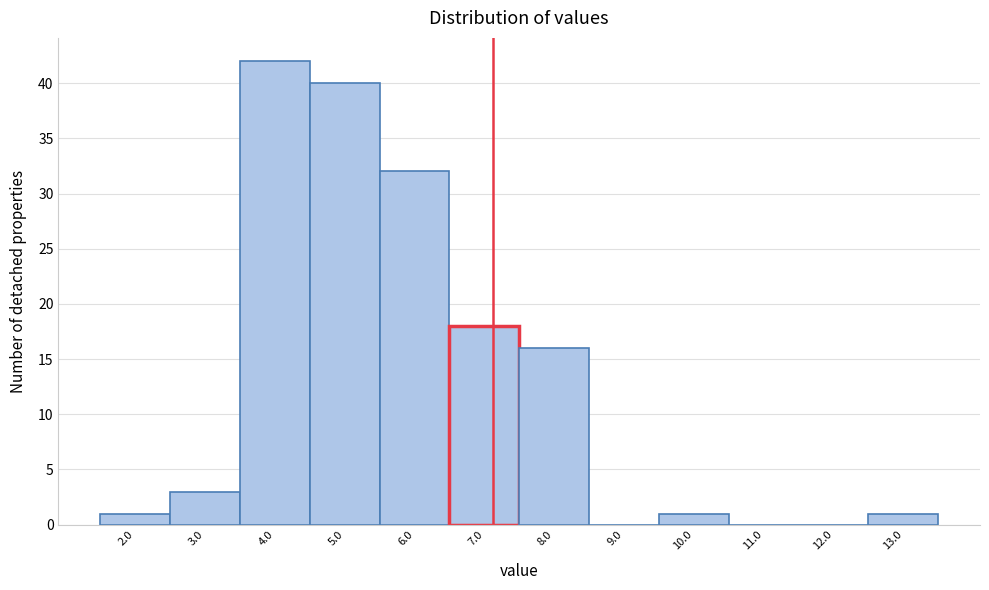

Reading left to right, extract all data points from this chart.

2.0=1	3.0=3	4.0=42	5.0=40	6.0=32	7.0=18	8.0=16	9.0=0	10.0=1	11.0=0	12.0=0	13.0=1